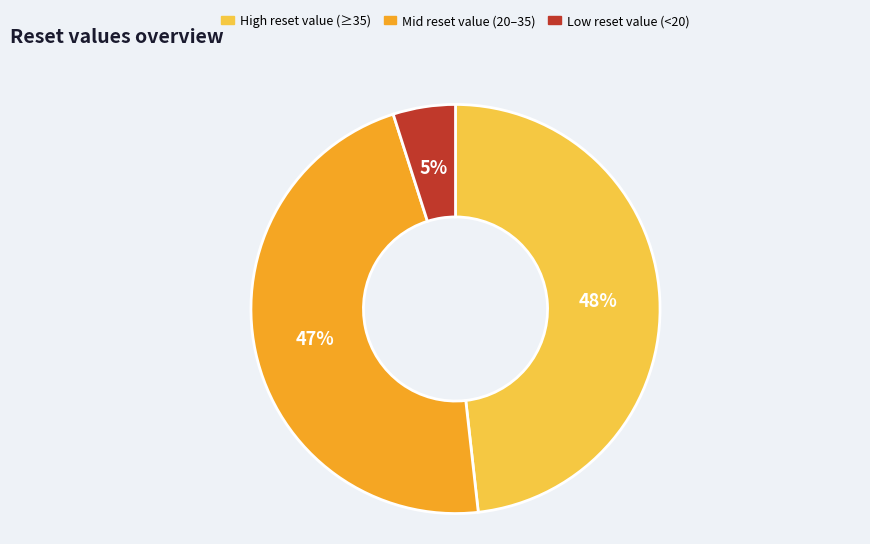

Which slice is the largest?

High reset value (≥35)